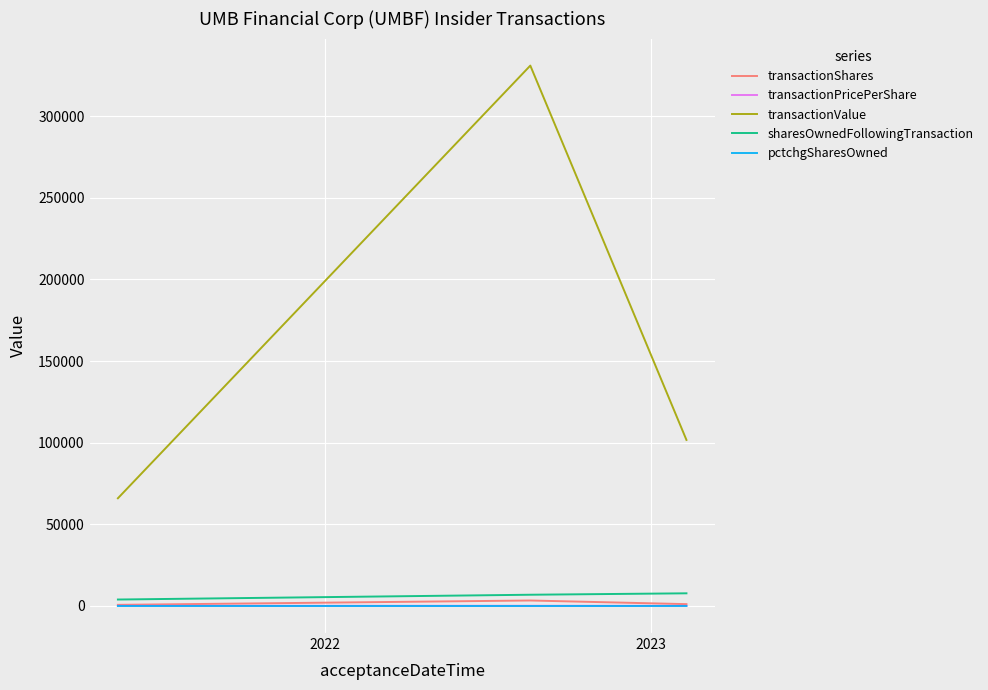

Which series has the largest range (max minus min)?

transactionValue